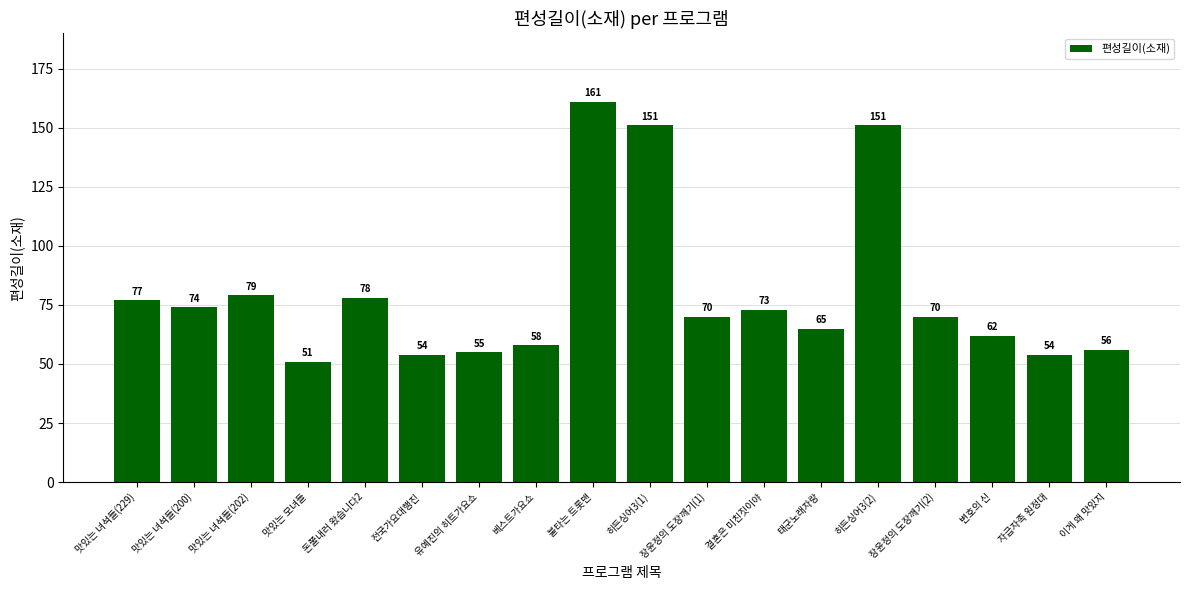

Is it true that the value at 베스트가요쇼 is 58?

True